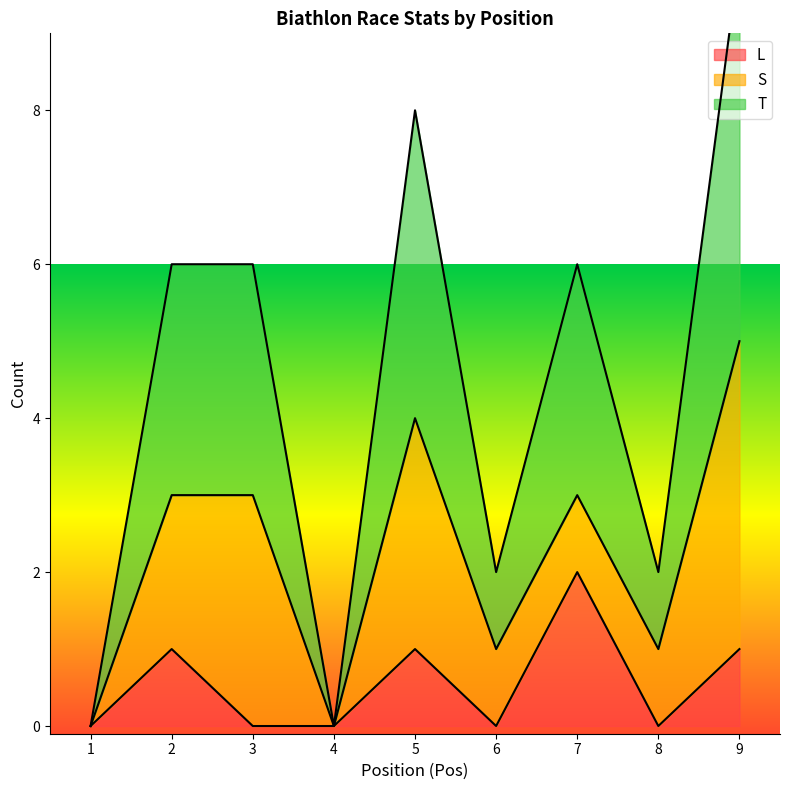

The value of L at 9 is 1. True or false?

True